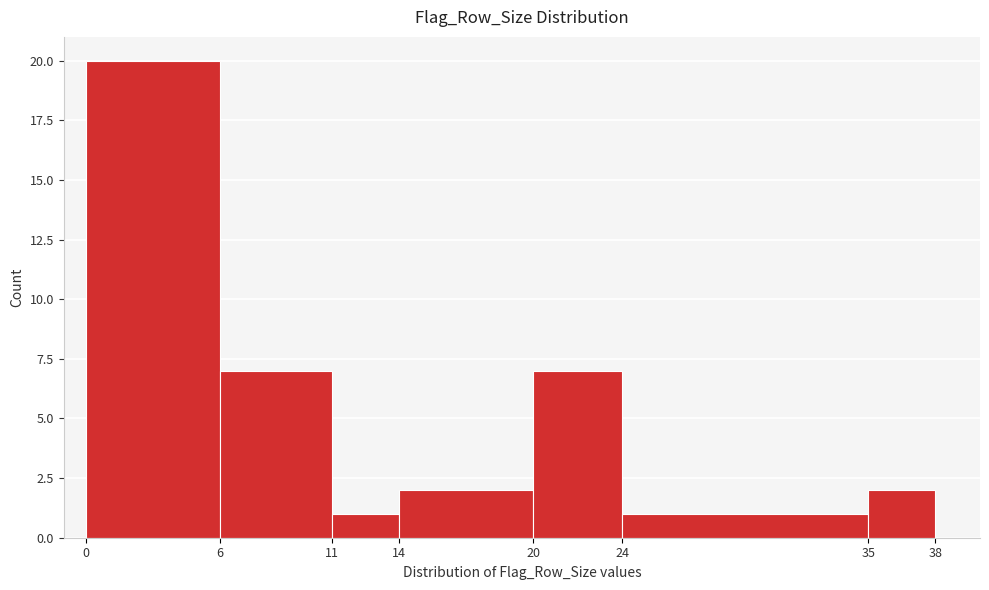

What is the height of the bar covering 6 to 11 on the x-axis? The values are not printed on the chart, so give them approximately, as read against the axis.

7